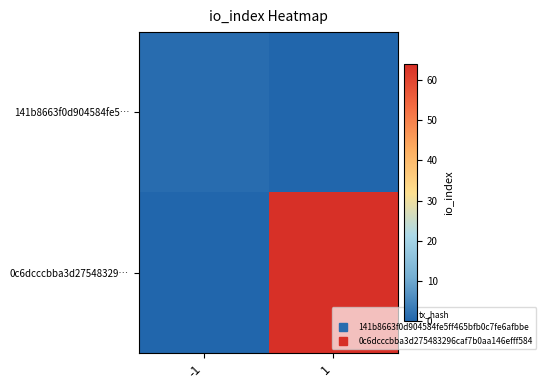

What is the difference between the highest and lowest values at -1?

1